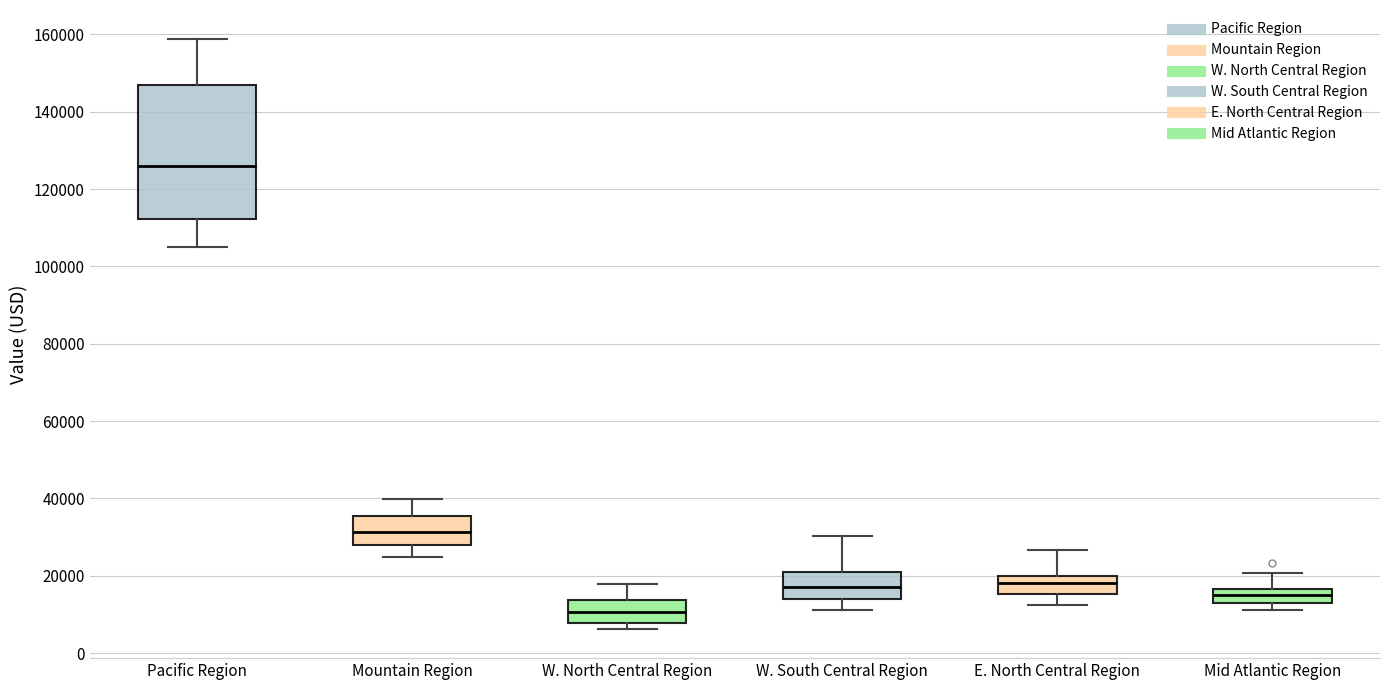

Where is the upper edge of the box for E. North Central Region on the y-axis? The values are not printed on the chart, so give them approximately, as read against the axis.

20000